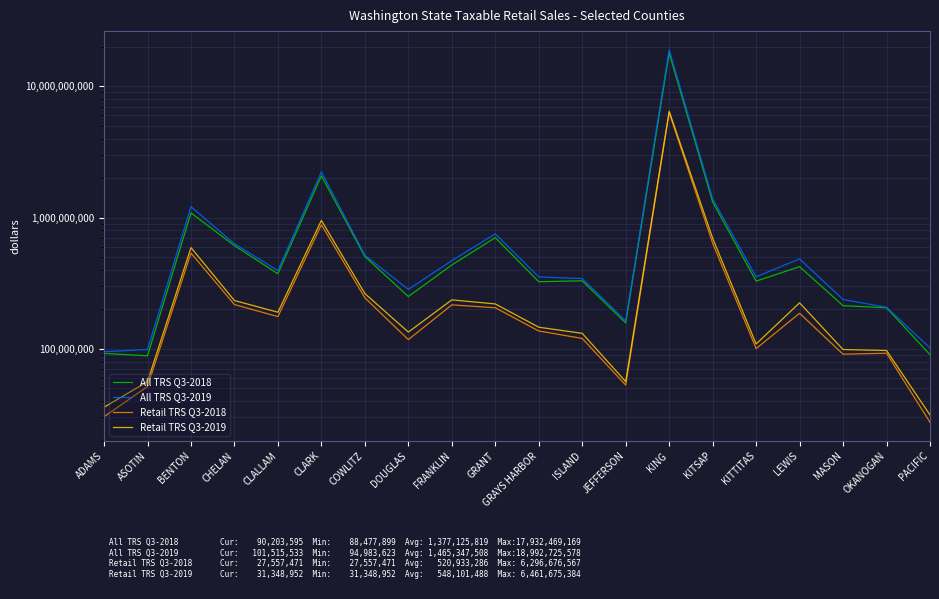

True or false: Retail TRS Q3-2019 and All TRS Q3-2018 intersect in this chart.

False